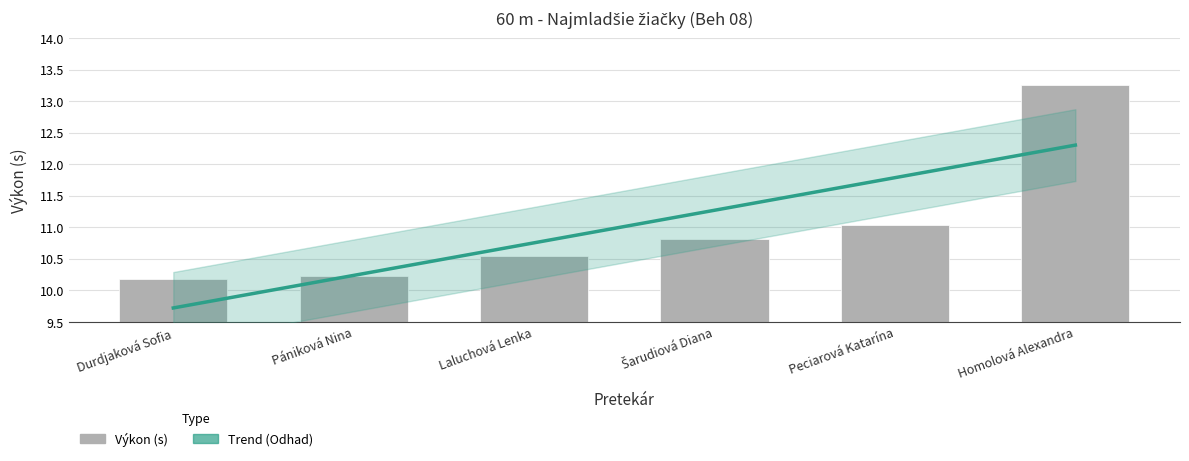

Reading left to right, extract all data points from this chart.

Durdjaková Sofia=10.2	Pániková Nina=10.2	Laluchová Lenka=10.6	Šarudiová Diana=10.8	Peciarová Katarína=11.0	Homolová Alexandra=13.3